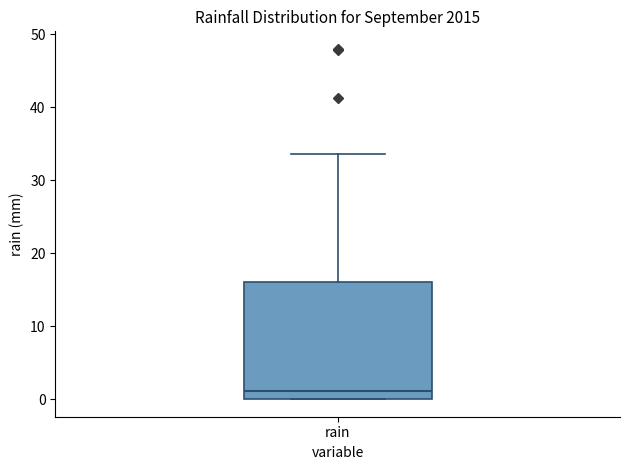

Read this box plot against the y-axis: the position of the median line, the range covered by the box, and the ends of both whiskers. The values are not printed on the chart, so give them approximately, as read against the axis.

median 1, box 0 to 16, whiskers 0 to 34